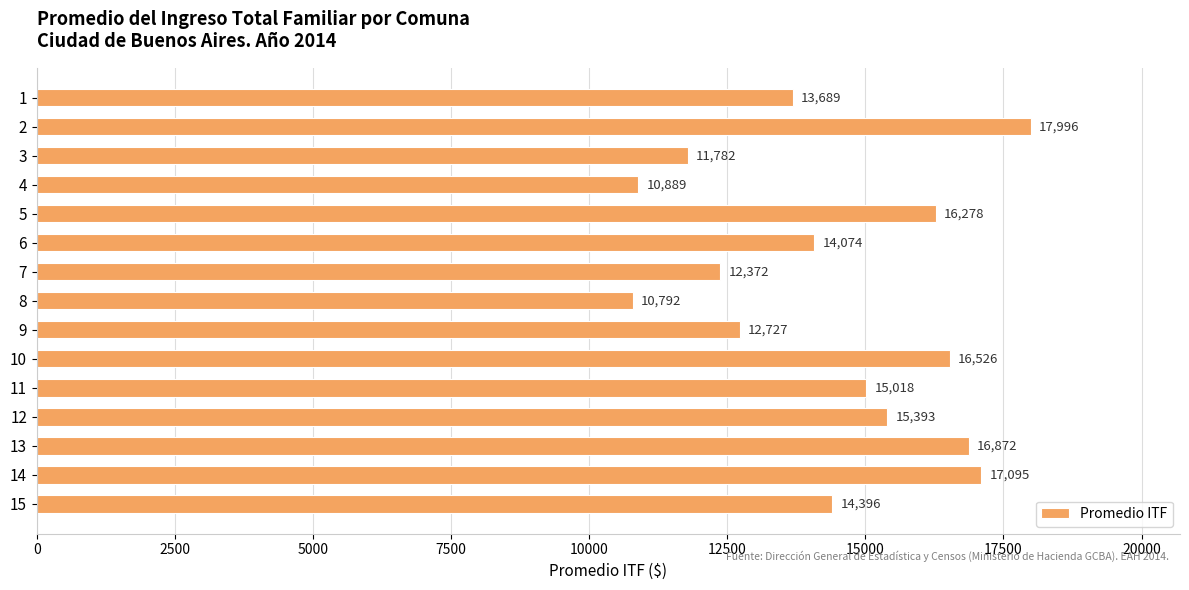

What is the maximum value shown in the chart?

17996